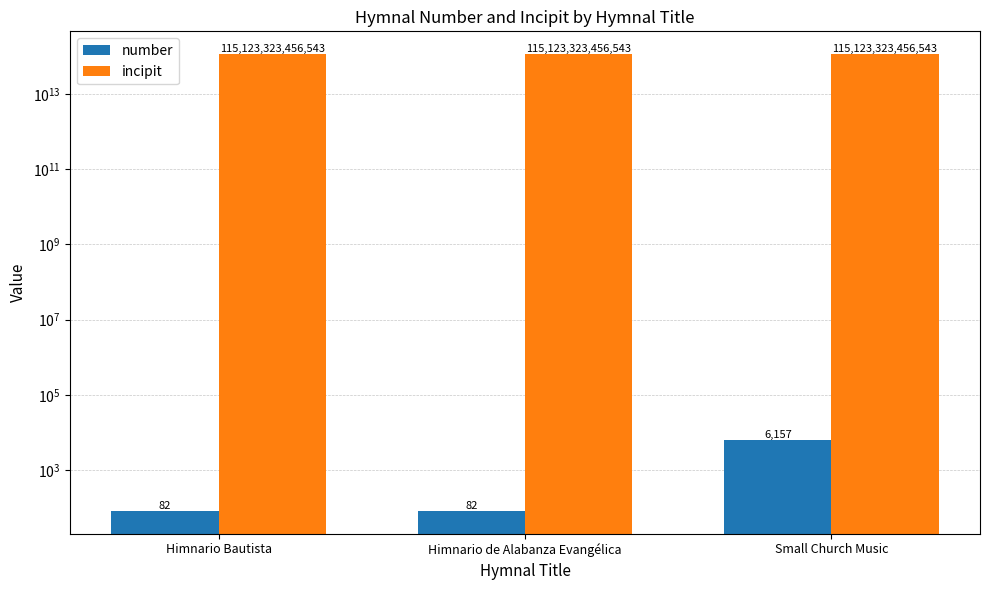

The incipit series shows 115123323456543 at Himnario Bautista. True or false?

True